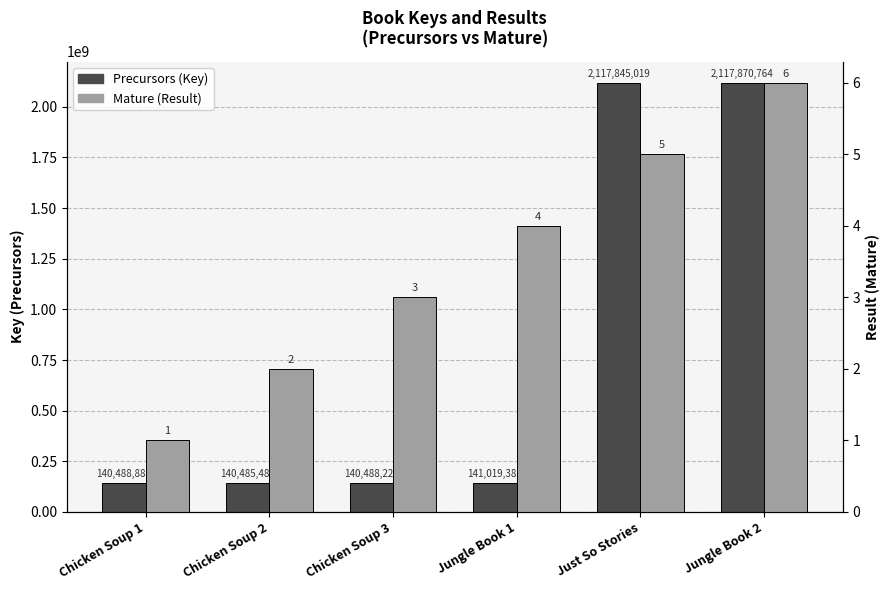

How many bars are there in total?

12